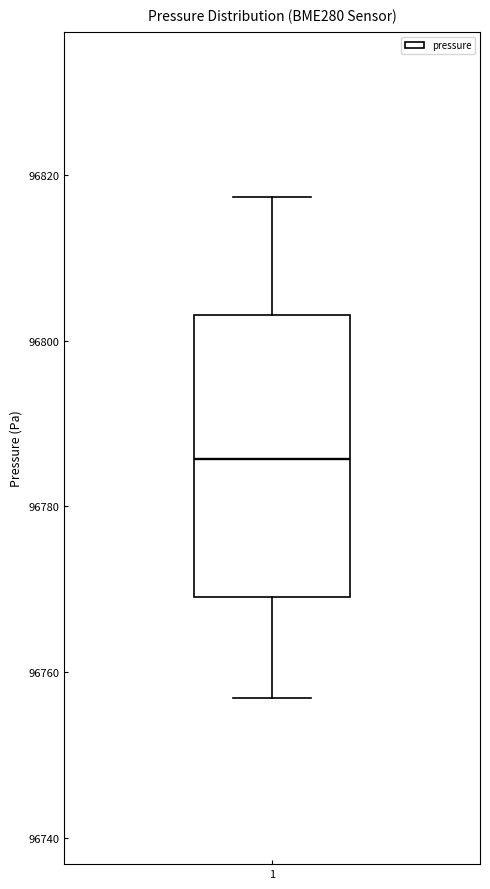

Read this box plot against the y-axis: the position of the median line, the range covered by the box, and the ends of both whiskers. The values are not printed on the chart, so give them approximately, as read against the axis.

median 96786, box 96770 to 96804, whiskers 96756 to 96818